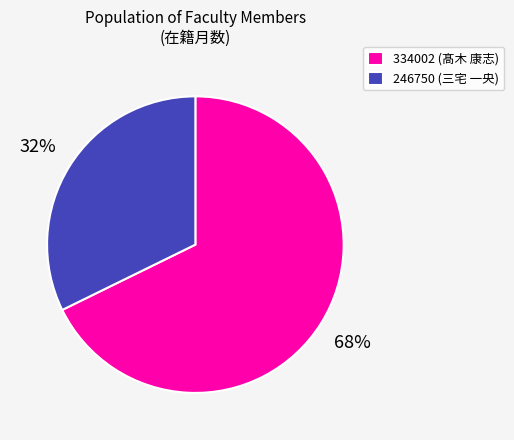

How many segments does this pie chart have?

2